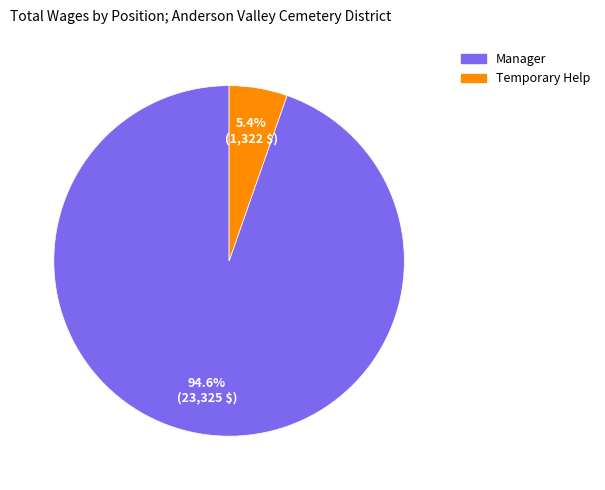

Is it true that Manager is 95% of the pie?

True